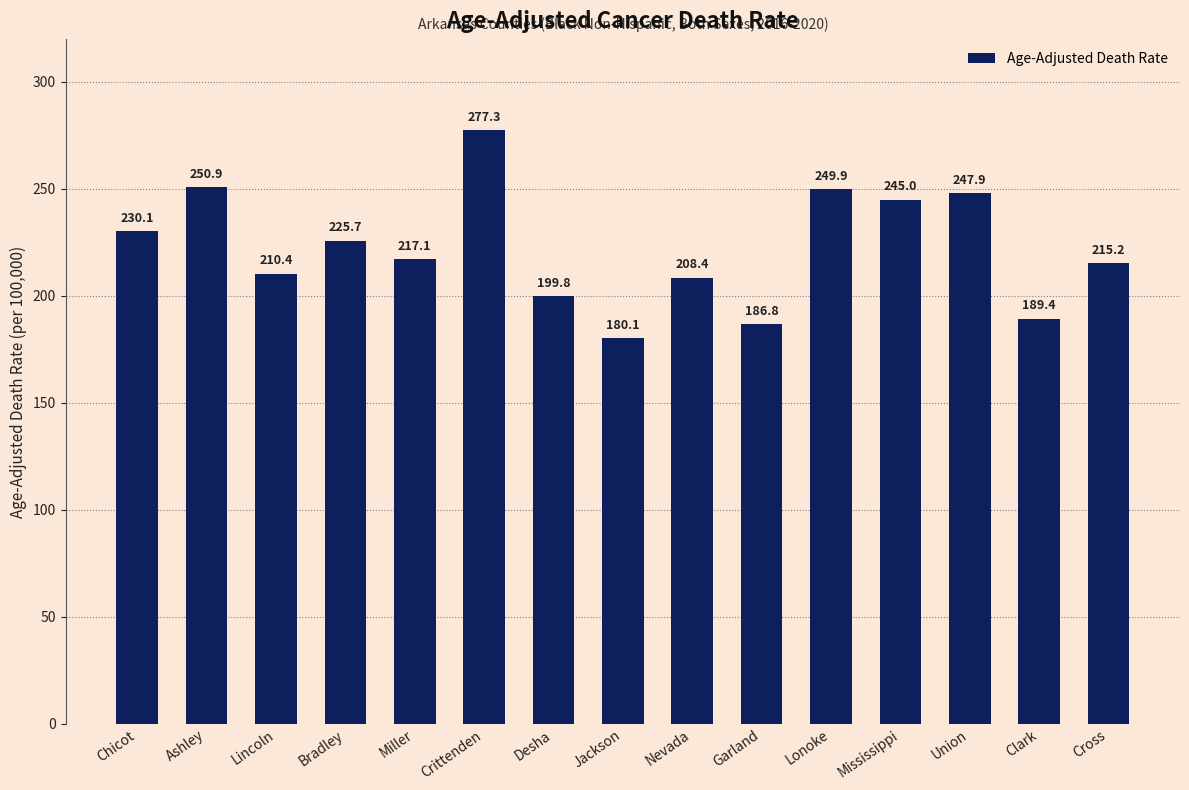

What is the ratio of the value at Clark to the value at Jackson?

1.1